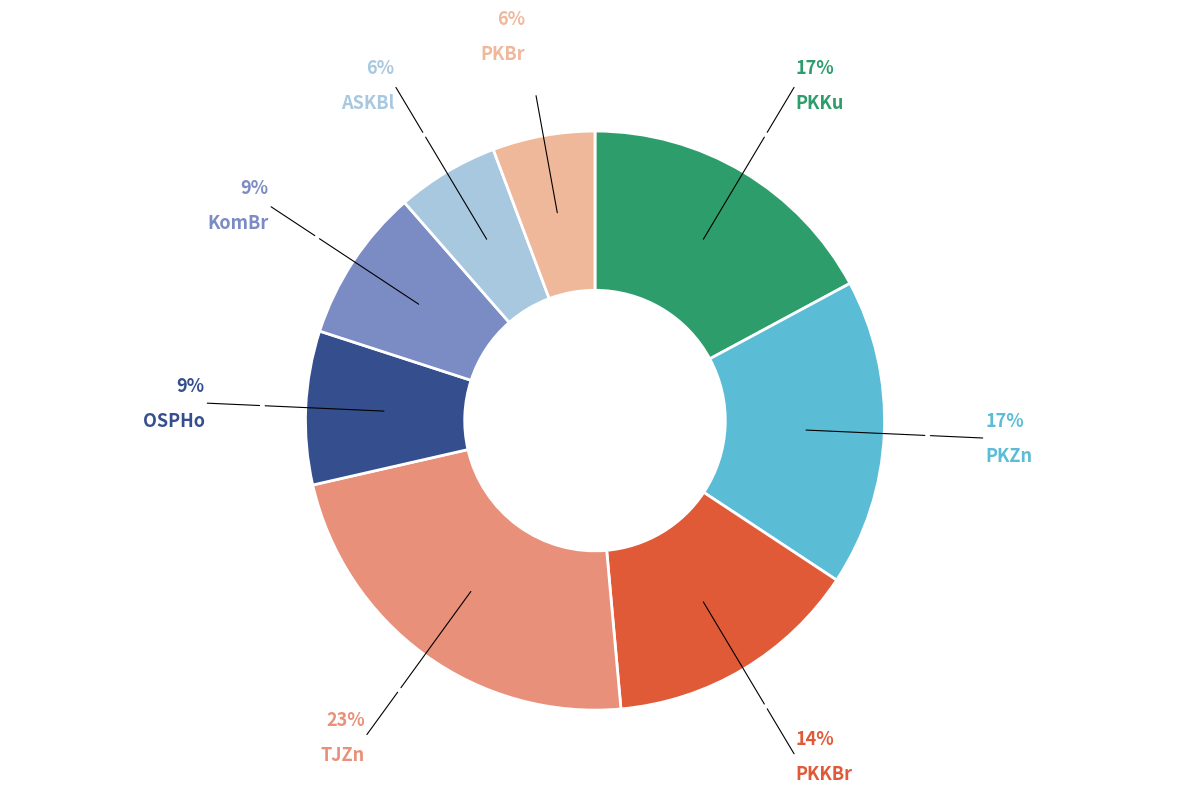

Is there any slice that represents more than half of the pie?

No